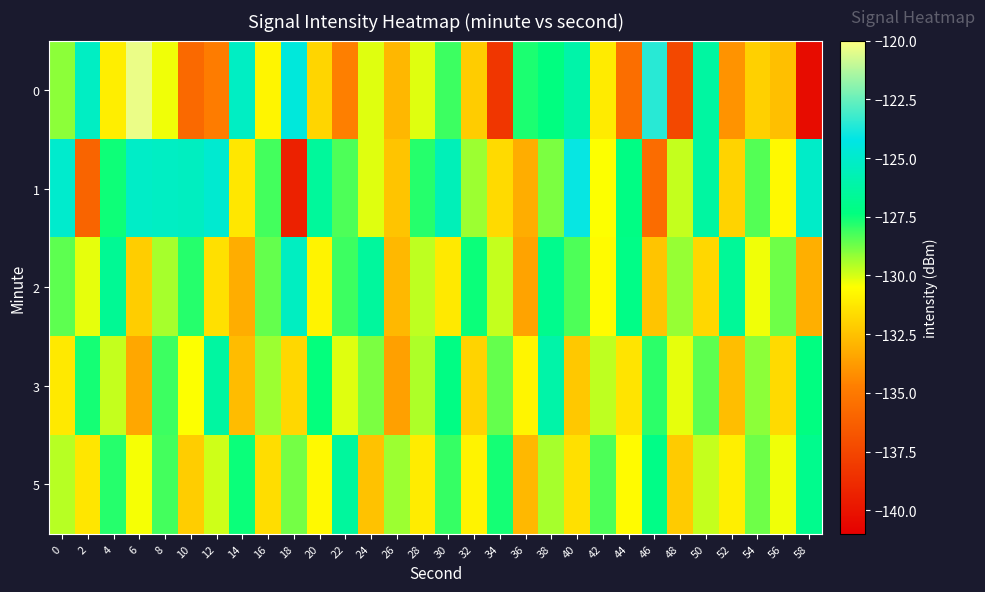

What is the minimum value shown in the chart?

-140.4